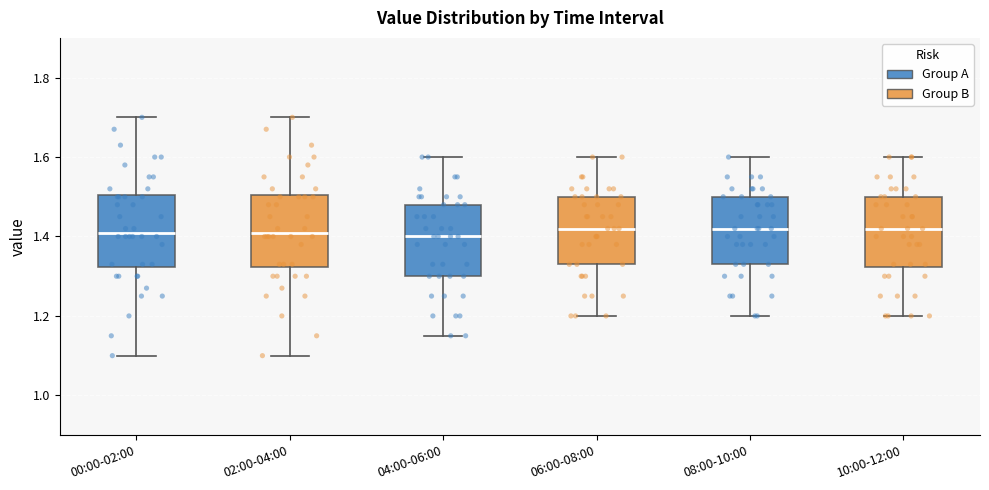

Where does the upper whisker of the box for 08:00-10:00 end on the y-axis? The values are not printed on the chart, so give them approximately, as read against the axis.

1.60